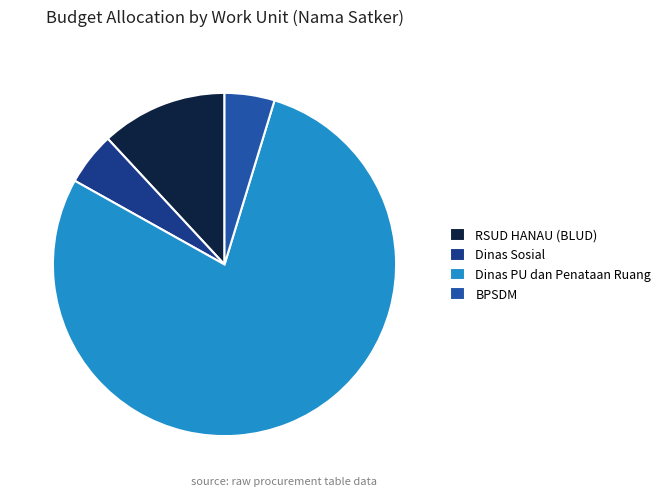

Does any single category account for the majority?

Yes